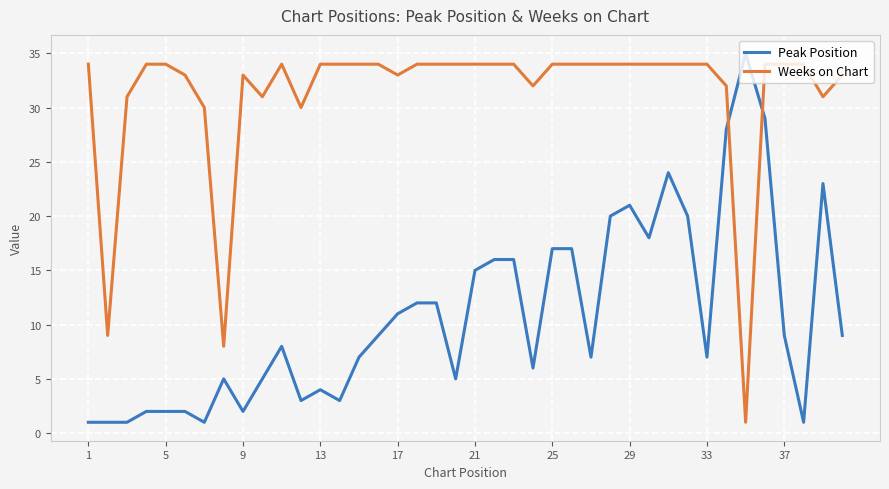

Which series has the largest total across all categories?

Weeks on Chart